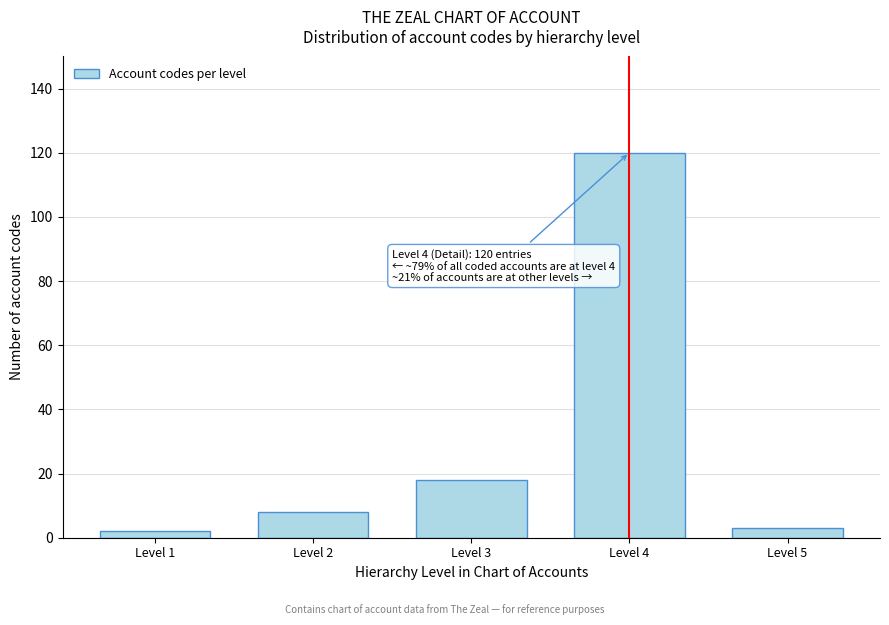

Reading left to right, what are all the values shown in this chart?

2	8	18	120	3